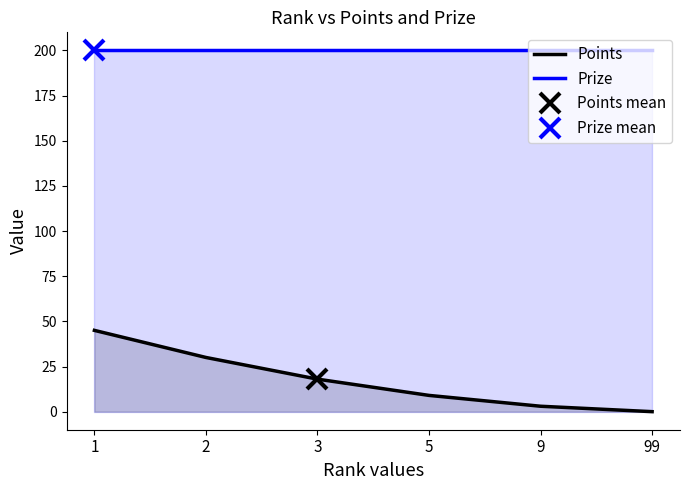

Which category has the lowest value across all series?

99